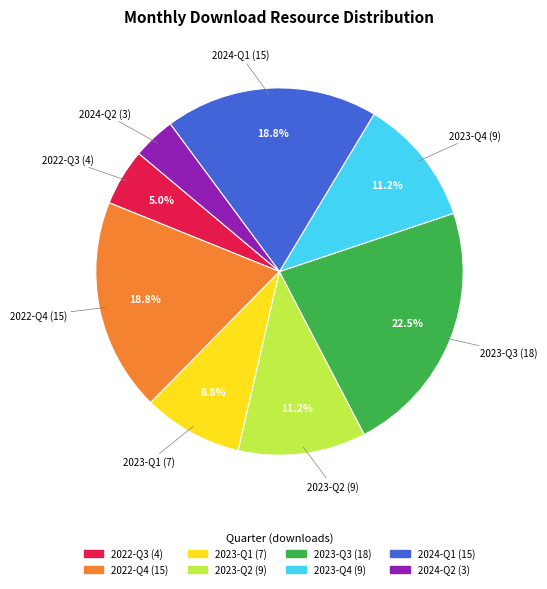

Is there a majority slice in this chart?

No